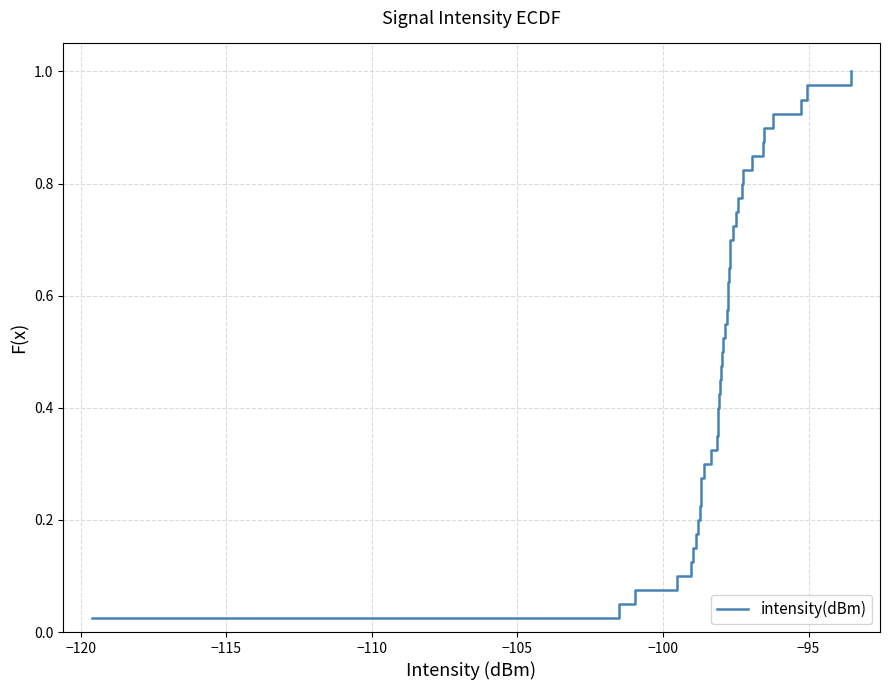

How many categories are shown in the chart?

40